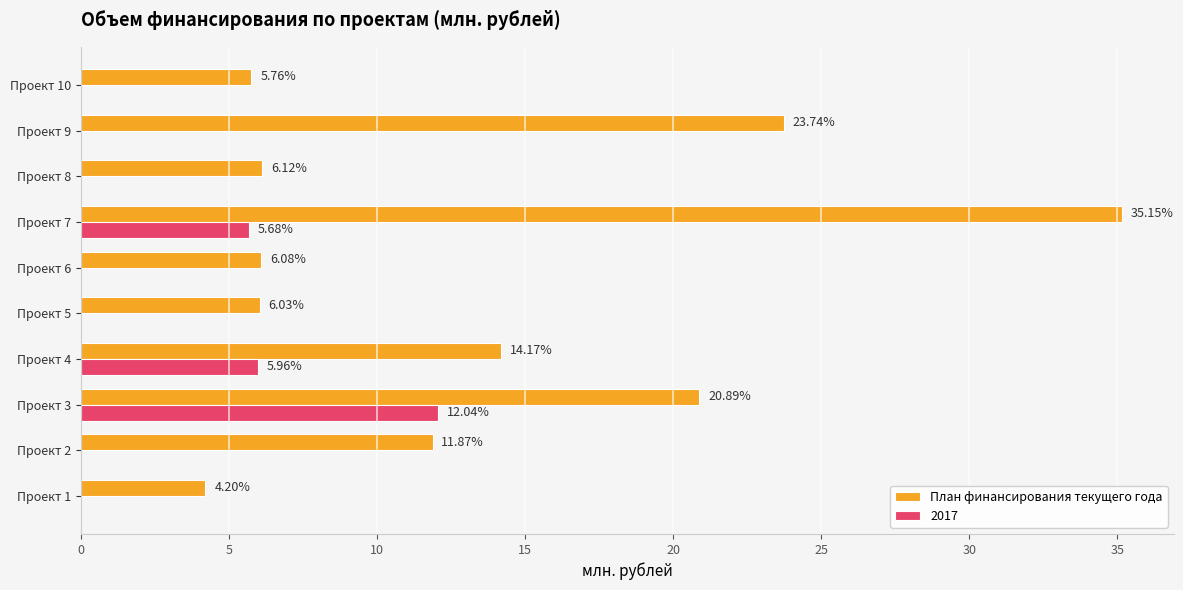

What is the sum of all План финансирования текущего года values?

134.0